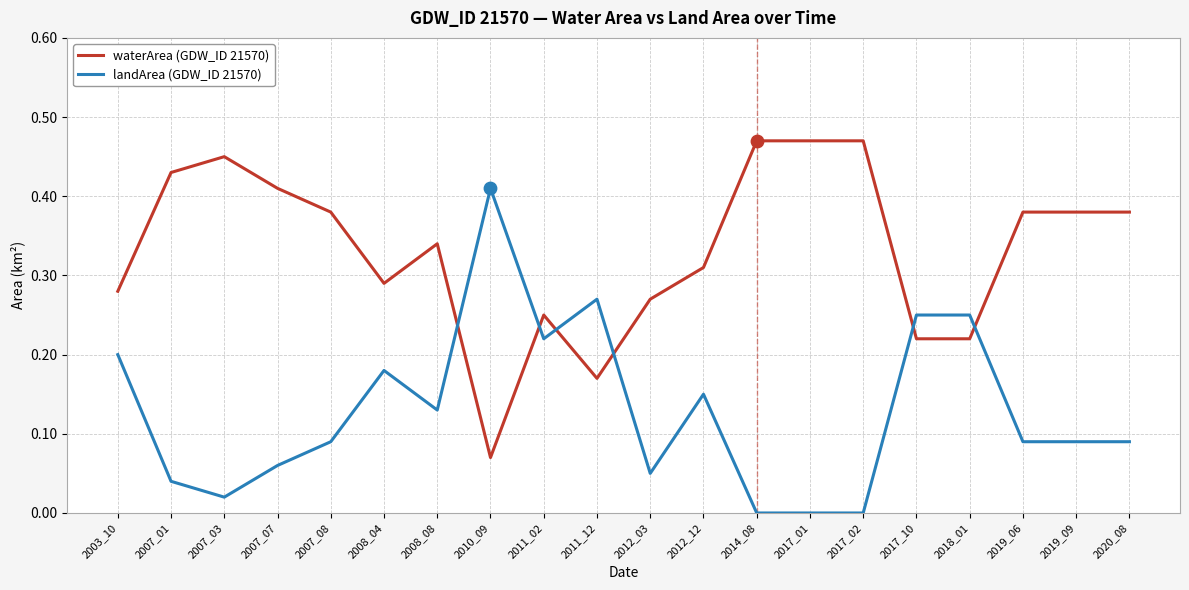

Is the value of landArea (GDW_ID 21570) at 2019_06 greater than the value of waterArea (GDW_ID 21570) at 2012_12?

No